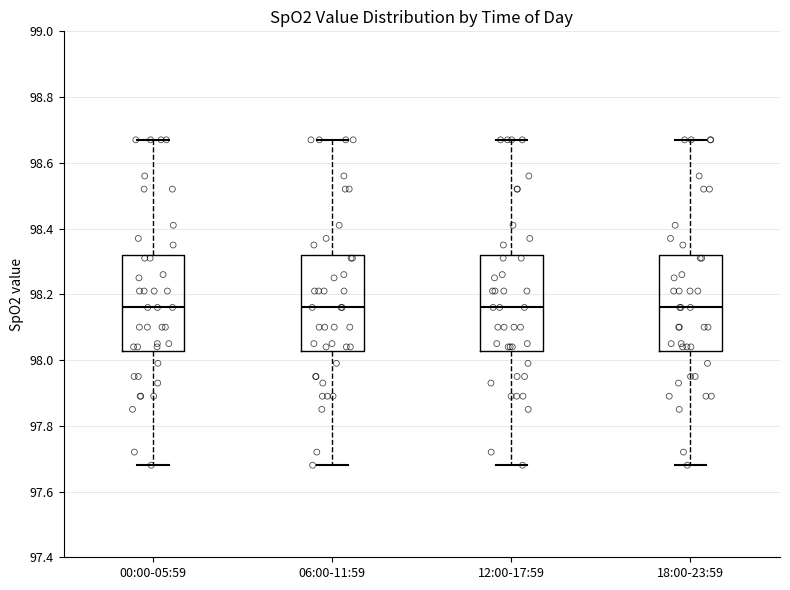

Reading left to right, transcribe this box plot: for each box, give where its median line is, the range the box spans, and where its two whiskers end, as read against the y-axis. The values are not printed on the chart, so give them approximately, as read against the axis.

00:00-05:59: median 98.16, box 98.02 to 98.32, whiskers 97.68 to 98.68
06:00-11:59: median 98.16, box 98.02 to 98.32, whiskers 97.68 to 98.68
12:00-17:59: median 98.16, box 98.02 to 98.32, whiskers 97.68 to 98.68
18:00-23:59: median 98.16, box 98.02 to 98.32, whiskers 97.68 to 98.68